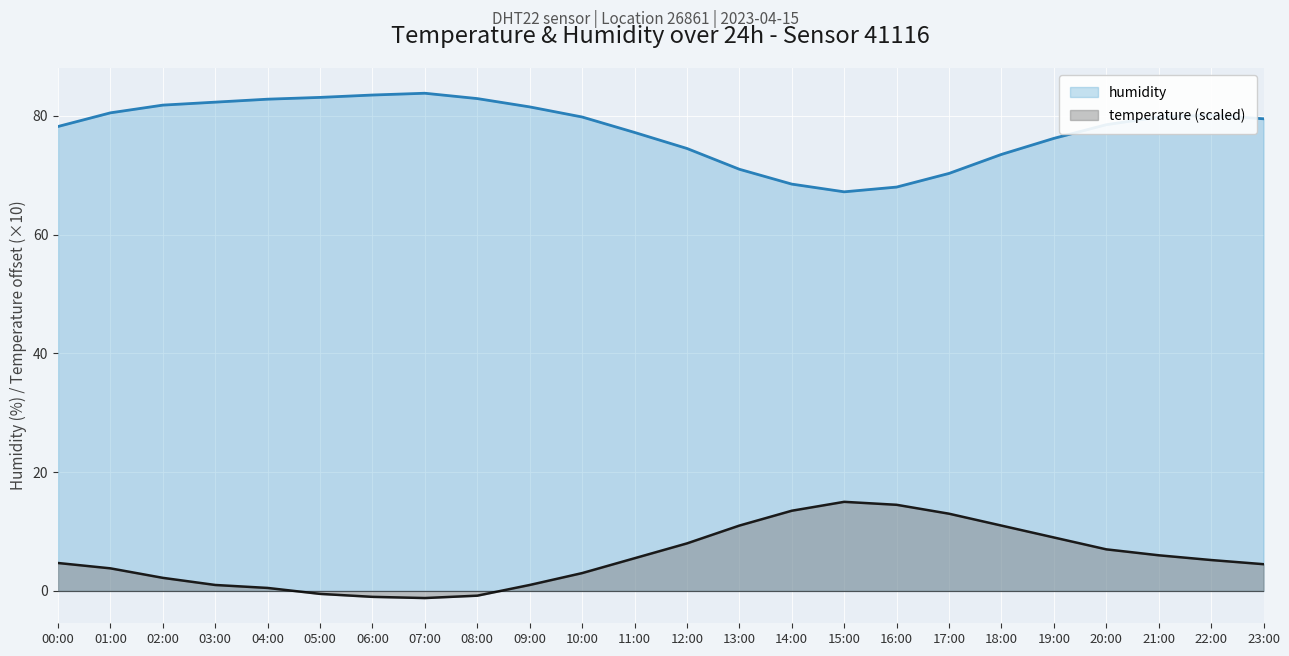

True or false: temperature and humidity intersect in this chart.

False